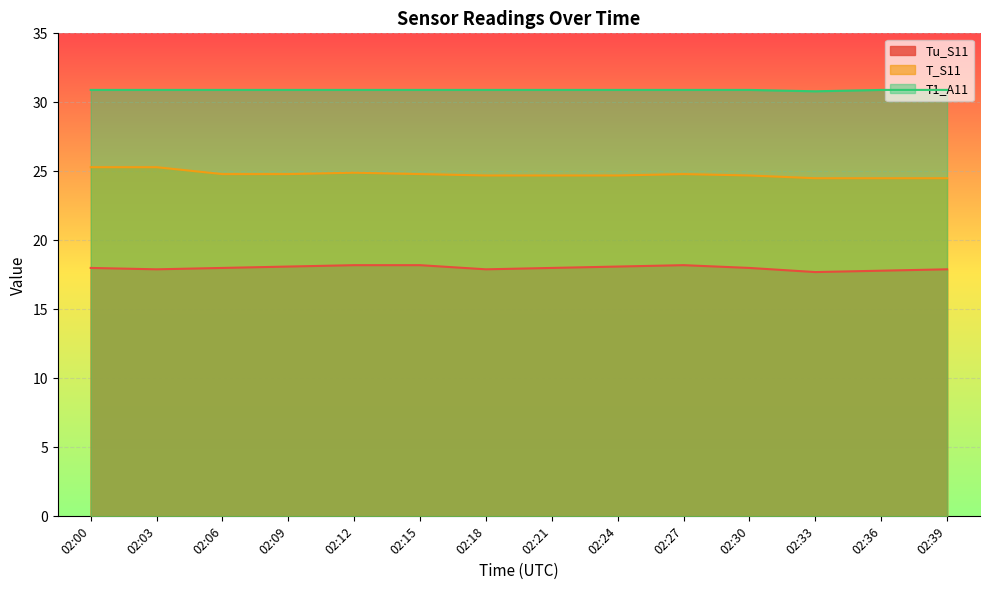

What is the value of the T1_A11 point at the 11th from the left?

30.9